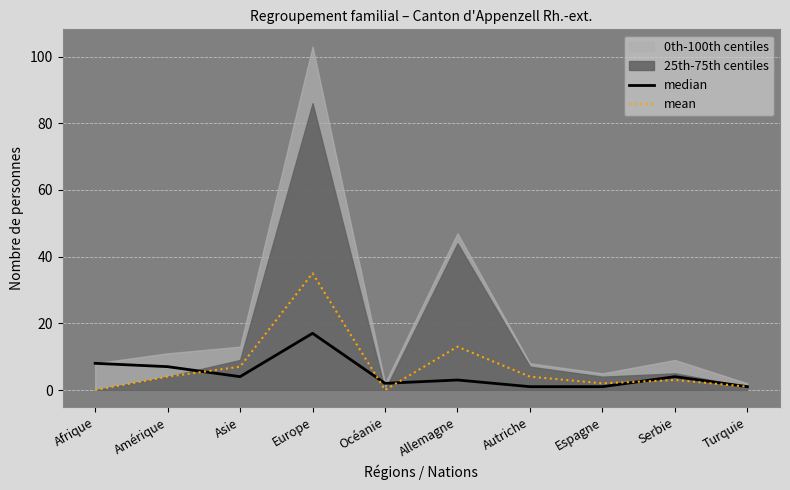

What is the label of the 2nd point from the right?

Serbie